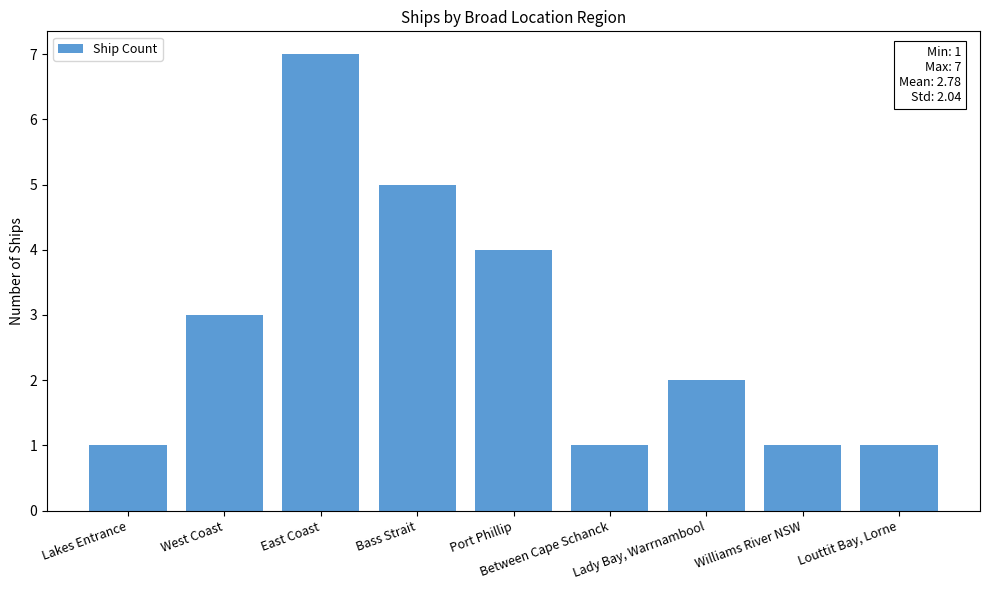

How many bars are there in total?

9